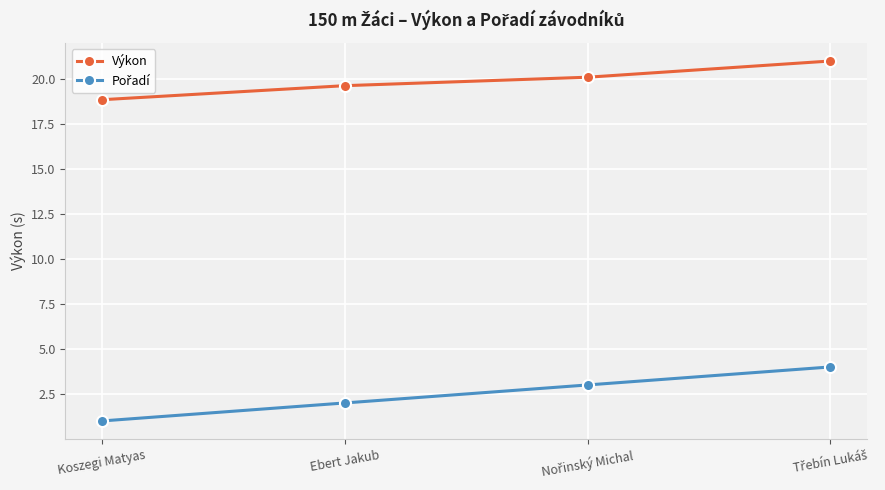

What is the difference between the second highest and second lowest values in the Výkon series?

0.5